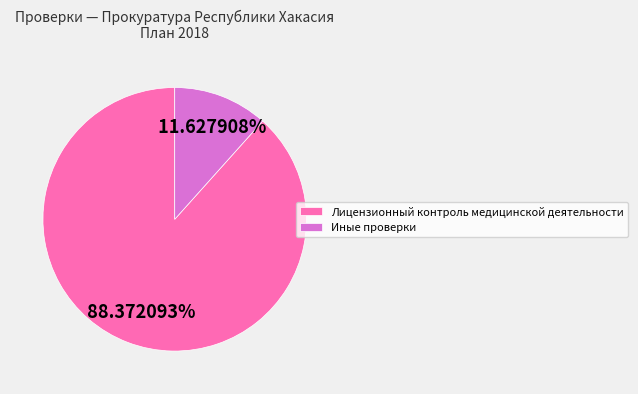

Is it true that Иные проверки is 12% of the pie?

True